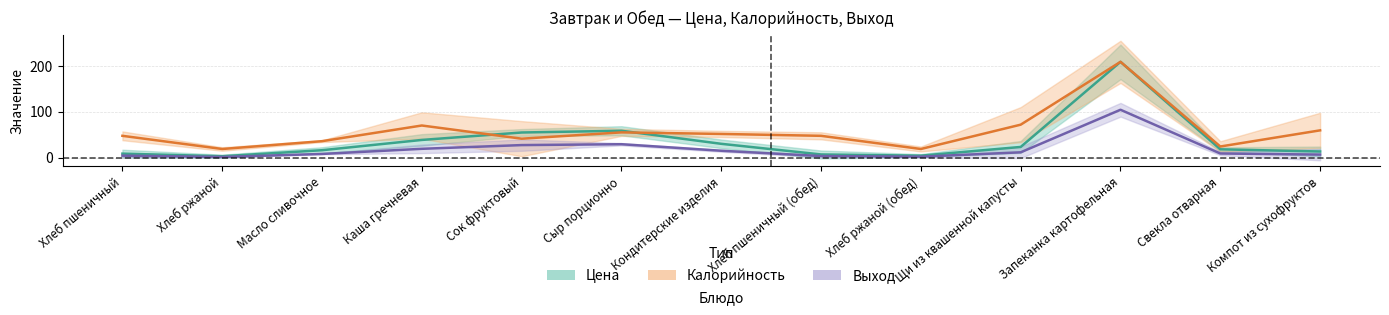

The цена series shows 209.3 at Запеканка картофельная. True or false?

True